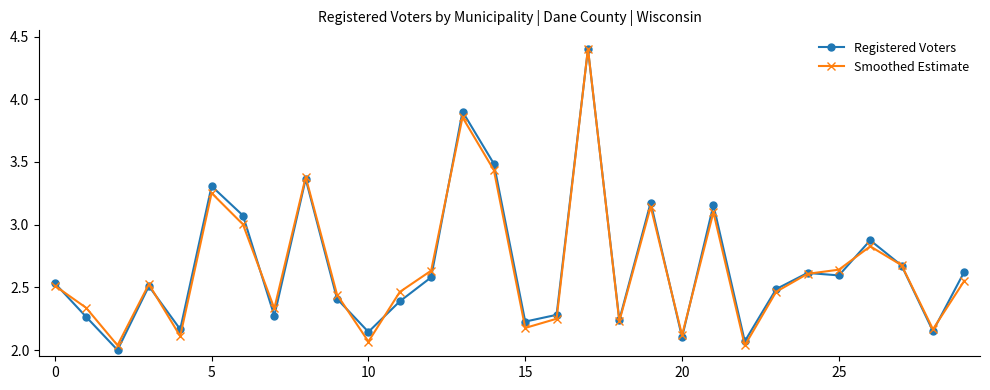

What is the value of the Smoothed Estimate point at the 28th from the left?

2.7